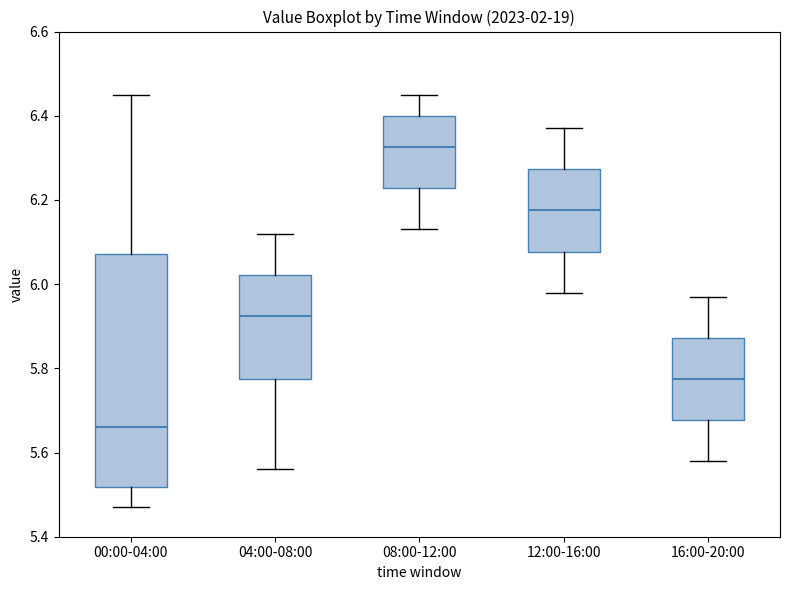

Reading left to right, read every box against the y-axis: the position of its median line, the range the box covers, and the ends of its whiskers. The values are not printed on the chart, so give them approximately, as read against the axis.

00:00-04:00: median 5.66, box 5.52 to 6.08, whiskers 5.48 to 6.46
04:00-08:00: median 5.92, box 5.78 to 6.02, whiskers 5.56 to 6.12
08:00-12:00: median 6.32, box 6.22 to 6.40, whiskers 6.14 to 6.46
12:00-16:00: median 6.18, box 6.08 to 6.28, whiskers 5.98 to 6.38
16:00-20:00: median 5.78, box 5.68 to 5.88, whiskers 5.58 to 5.98